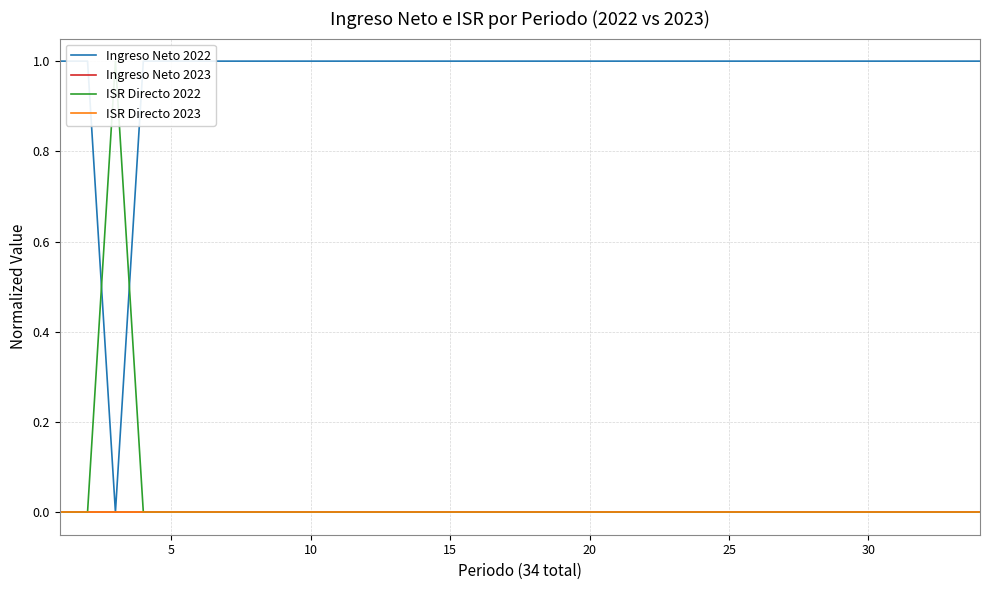

Rank the categories by Ingreso Neto 2023 value from highest to lowest.

0, 5, 10, 15, 20, 25, 30, 35, 8, 9, 10, 11, 12, 13, 14, 15, 16, 17, 18, 19, 20, 21, 22, 23, 24, 25, 26, 27, 28, 29, 30, 31, 32, 33